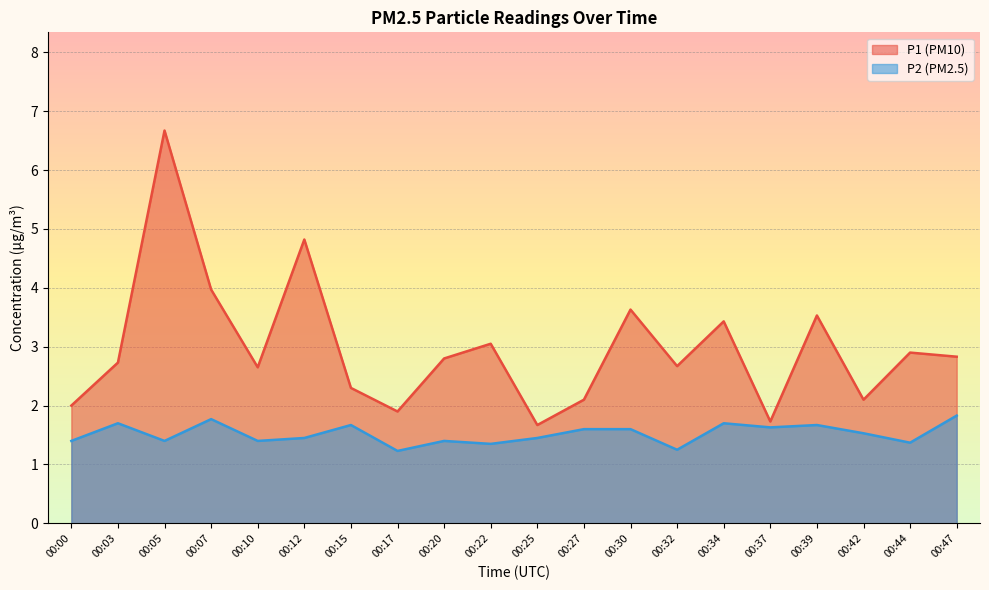

What is the value of the P1 point at the 18th from the left?

2.1